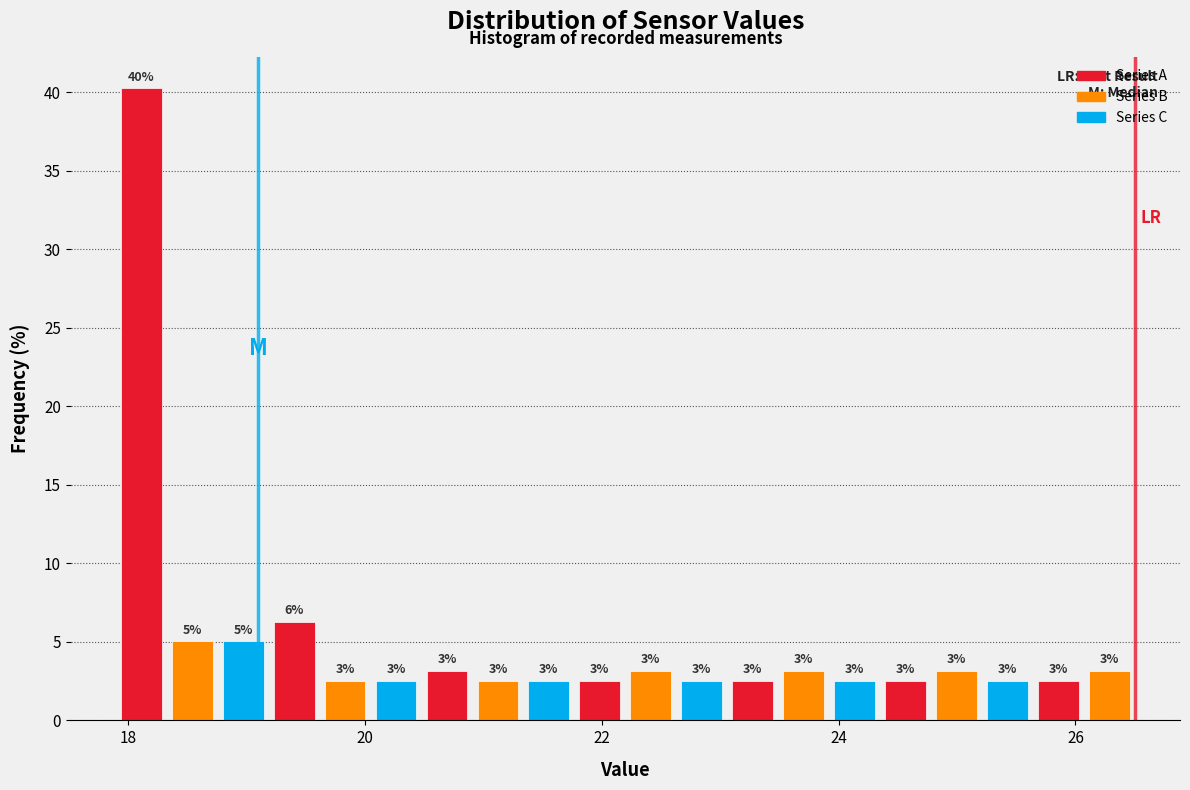

Around what value on the x-axis is the tallest bar? Give the approximate position of its centre, as read against the axis.

18.2